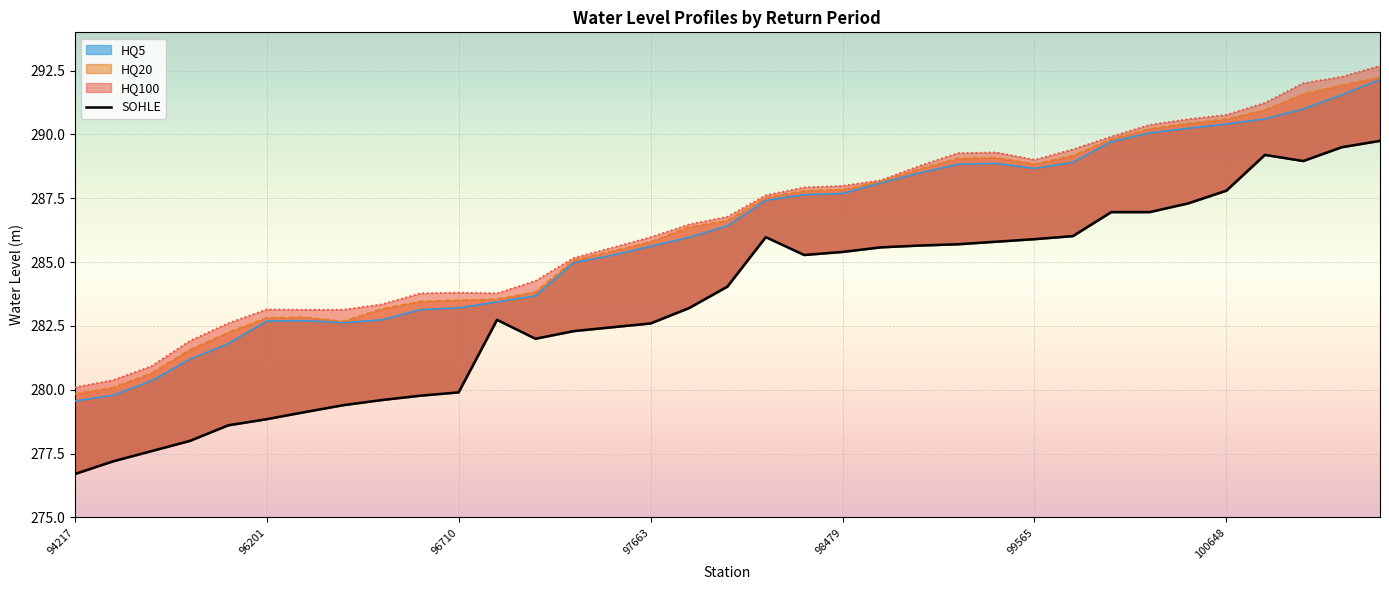

What is the value of the 4th point from the left?

278.0